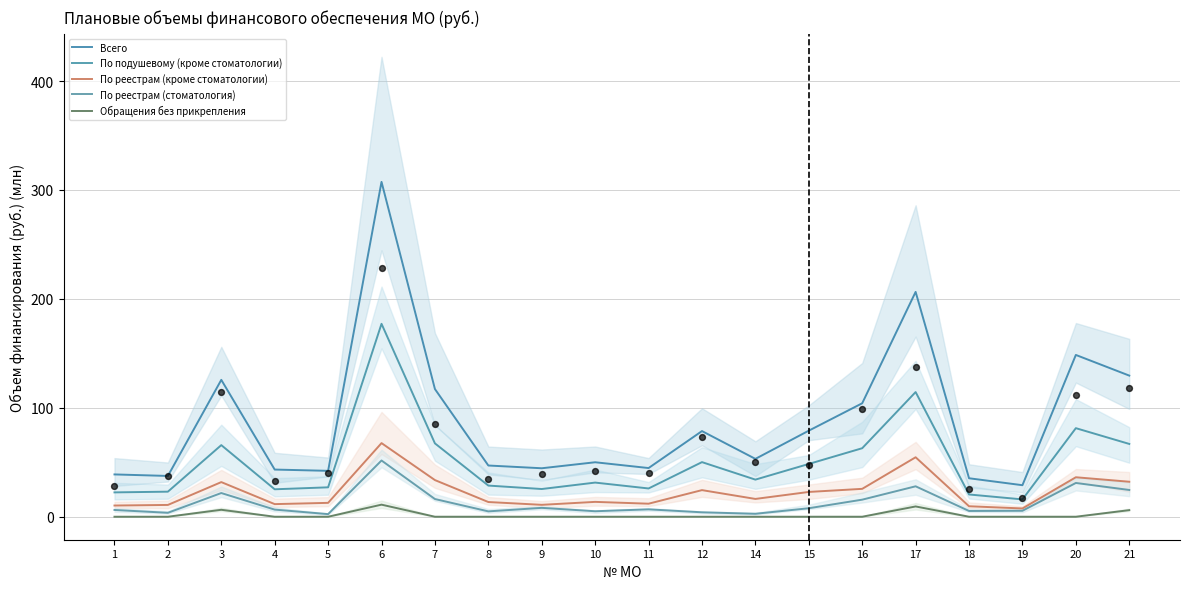

Which series has the largest total across all categories?

Всего